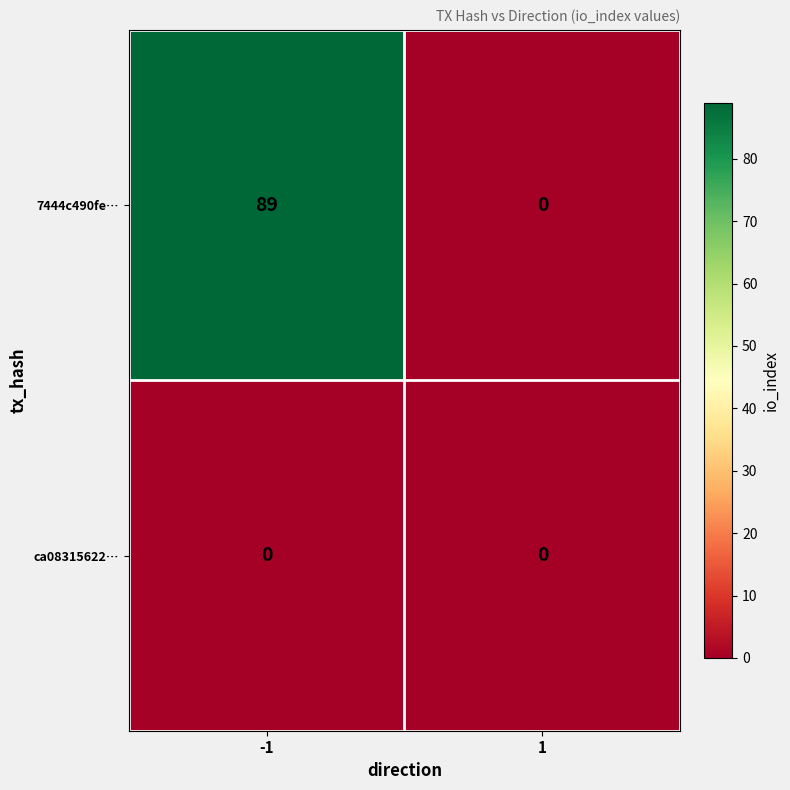

Reading left to right, extract all data points from this chart.

7444c490fe…: 89	0
ca08315622…: 0	0